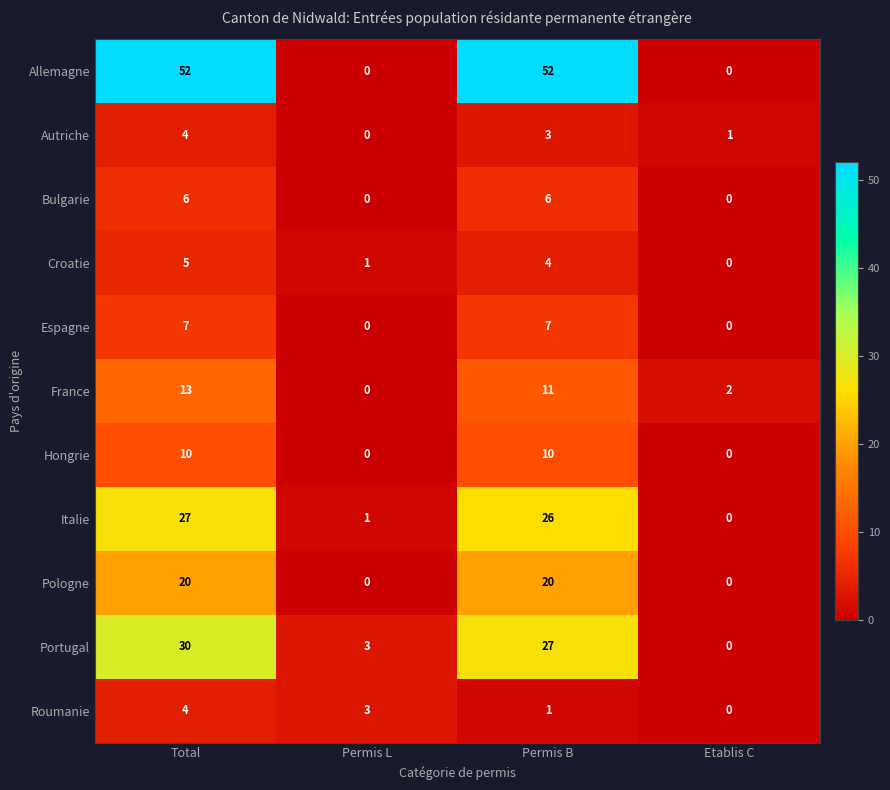

What is the maximum value shown in the chart?

52